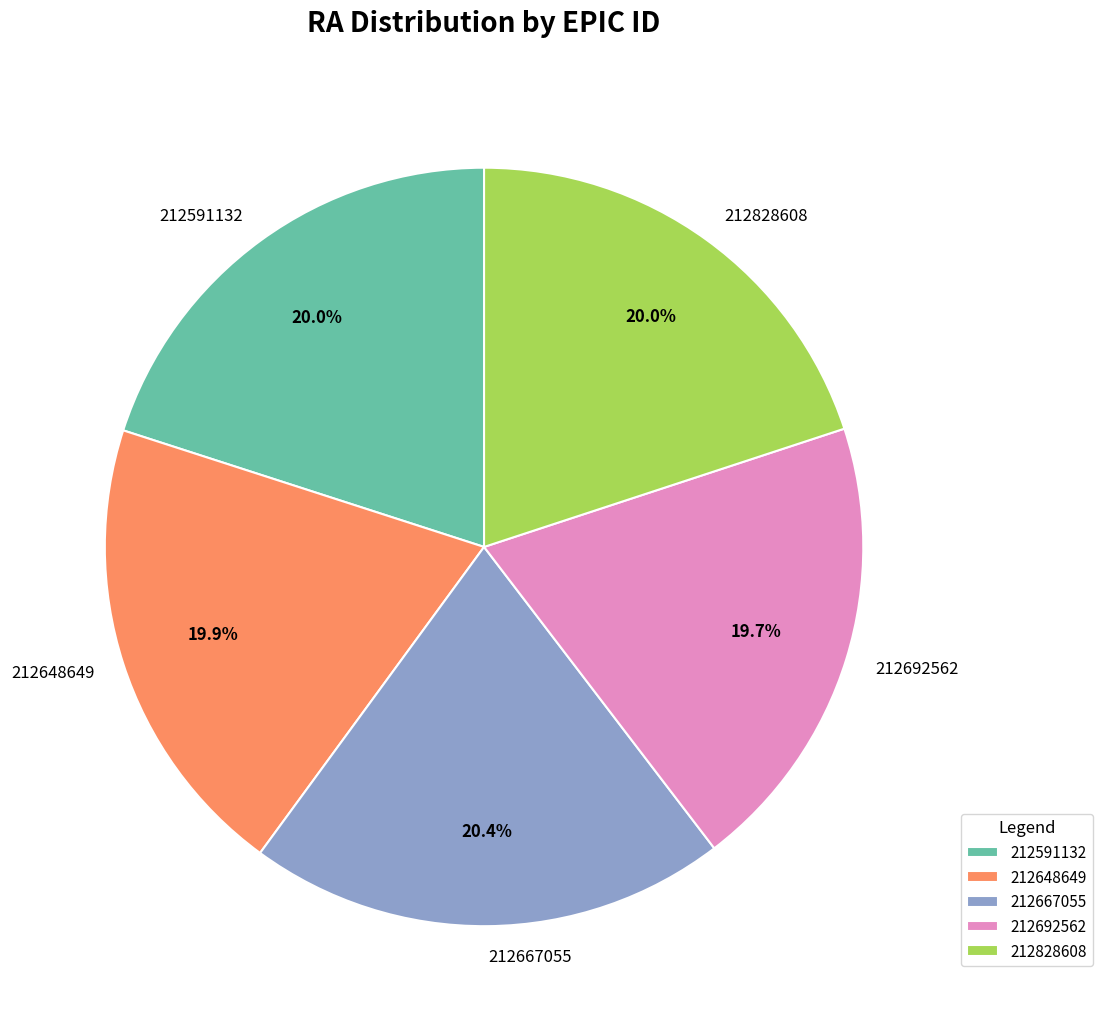

Is there a majority slice in this chart?

No